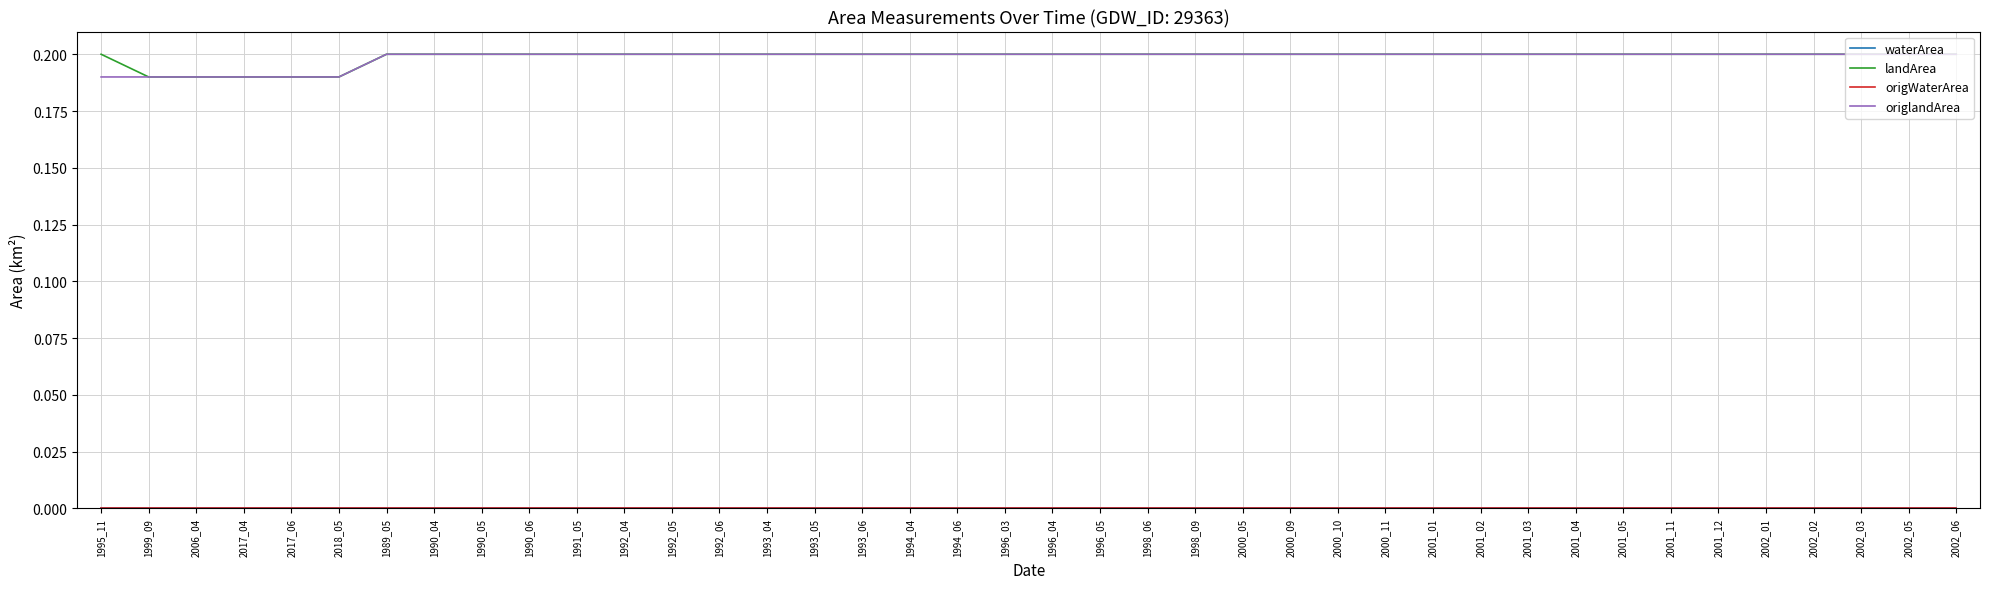

Is it true that waterArea equals 0.0 at 2001_02?

True